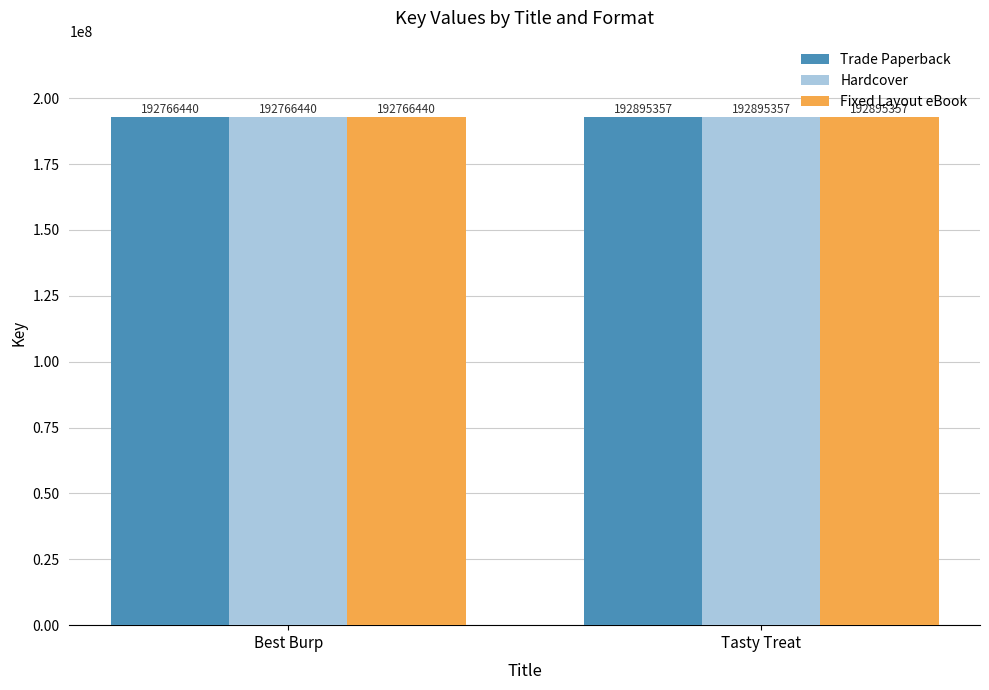

How many Fixed Layout eBook values are between 192766440 and 192895357?

2